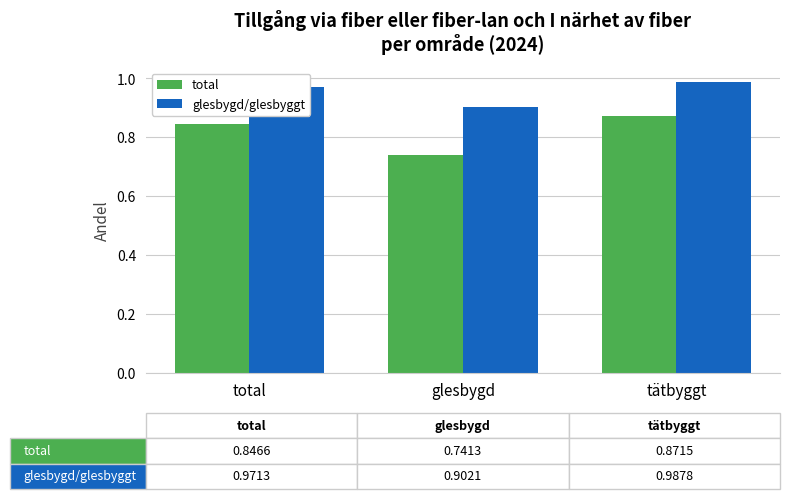

List the series in order of their peak value, highest first.

glesbygd/glesbyggt, total